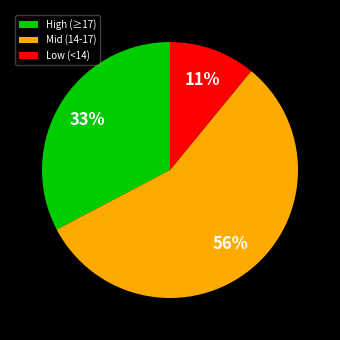

Rank the categories by value from highest to lowest.

Mid (14-17), High (≥17), Low (<14)